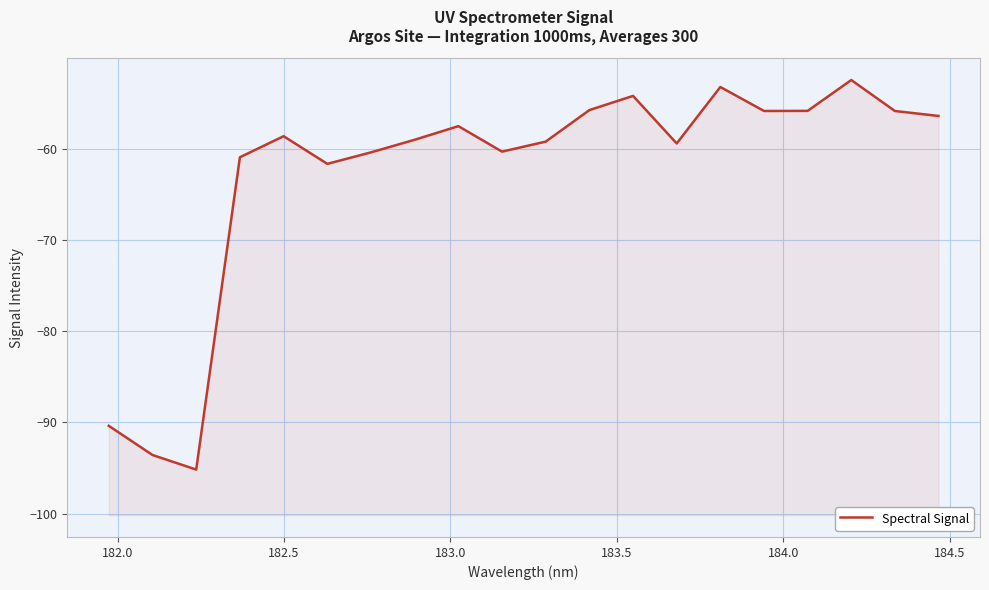

Reading left to right, transcribe all the data shown in this chart.

-90.4	-93.6	-95.2	-61.0	-58.7	-61.7	-60.4	-59.0	-57.6	-60.3	-59.2	-55.8	-54.2	-59.4	-53.3	-55.9	-55.9	-52.5	-55.9	-56.4